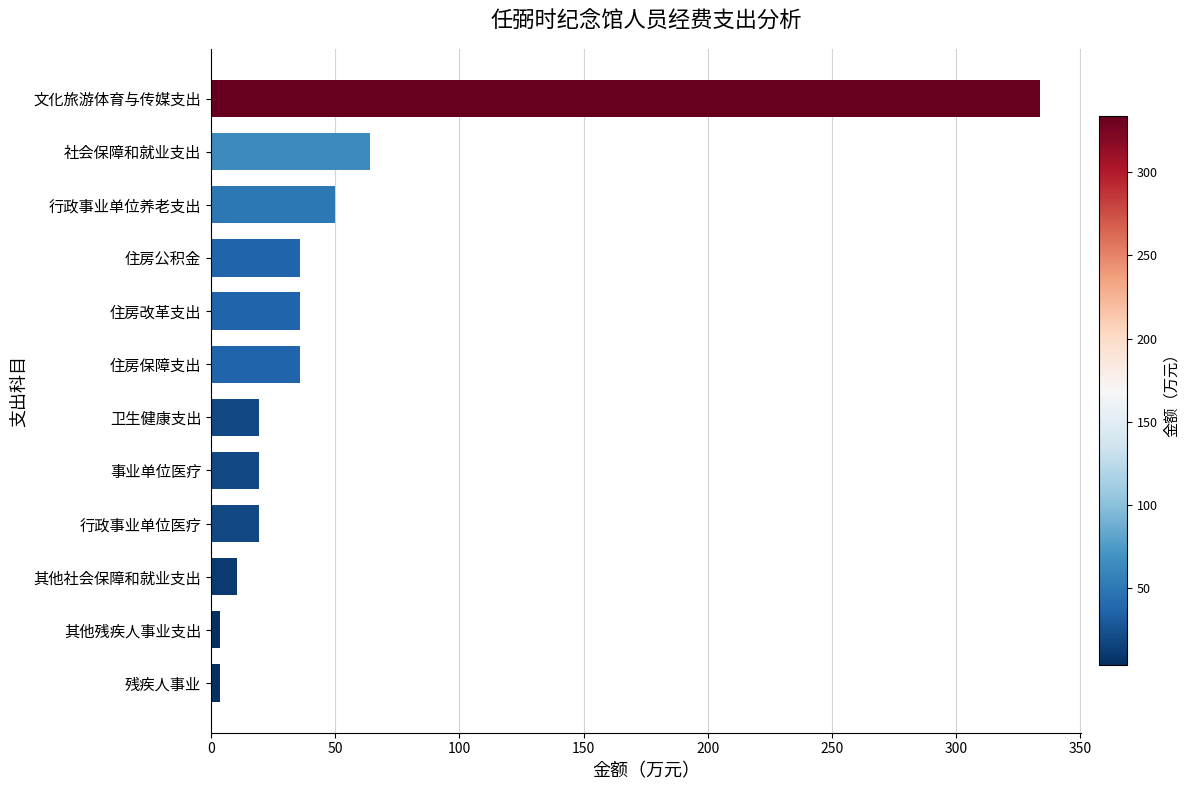

What is the maximum value shown in the chart?

333.6